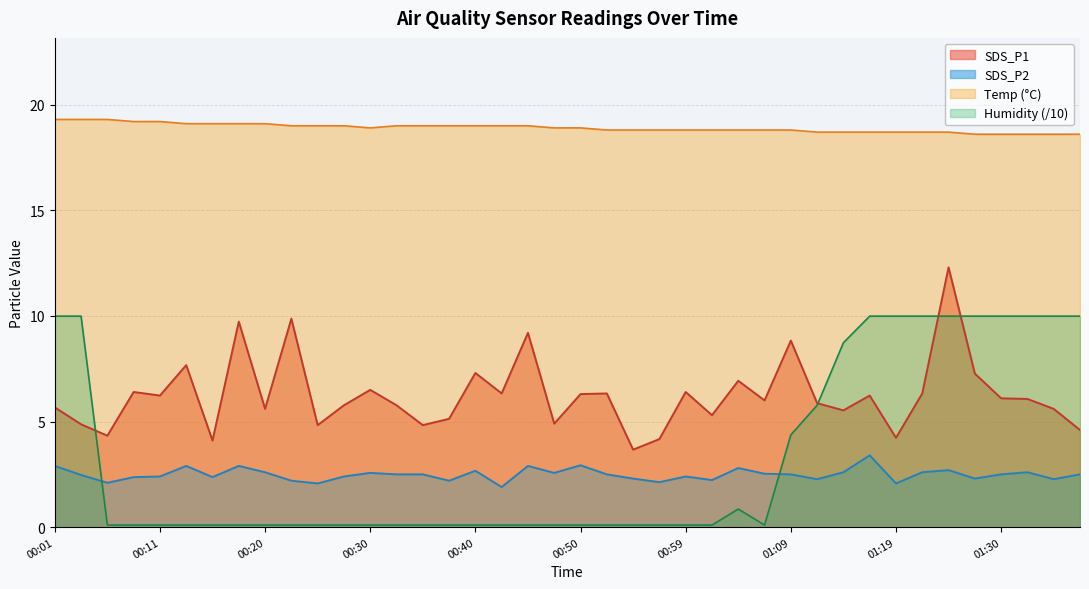

True or false: SDS_P1 and SDS_P2 intersect in this chart.

False